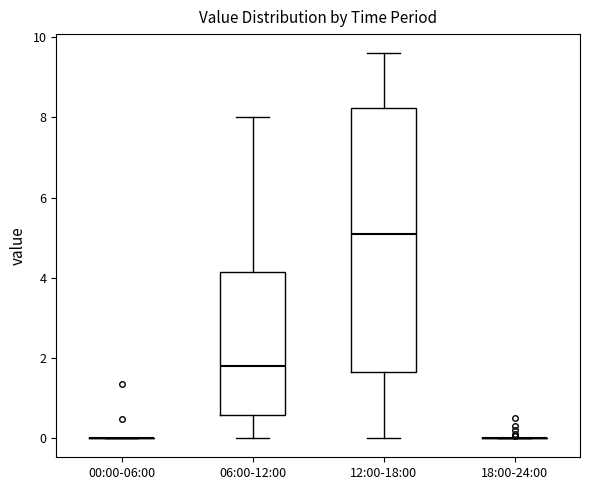

Reading left to right, read every box against the y-axis: the position of its median line, the range the box covers, and the ends of its whiskers. The values are not printed on the chart, so give them approximately, as read against the axis.

00:00-06:00: box collapsed to a line at 0.0, whiskers 0.0 to 0.0
06:00-12:00: median 1.8, box 0.6 to 4.2, whiskers 0.0 to 8.0
12:00-18:00: median 5.2, box 1.6 to 8.2, whiskers 0.0 to 9.6
18:00-24:00: box collapsed to a line at 0.0, whiskers 0.0 to 0.0